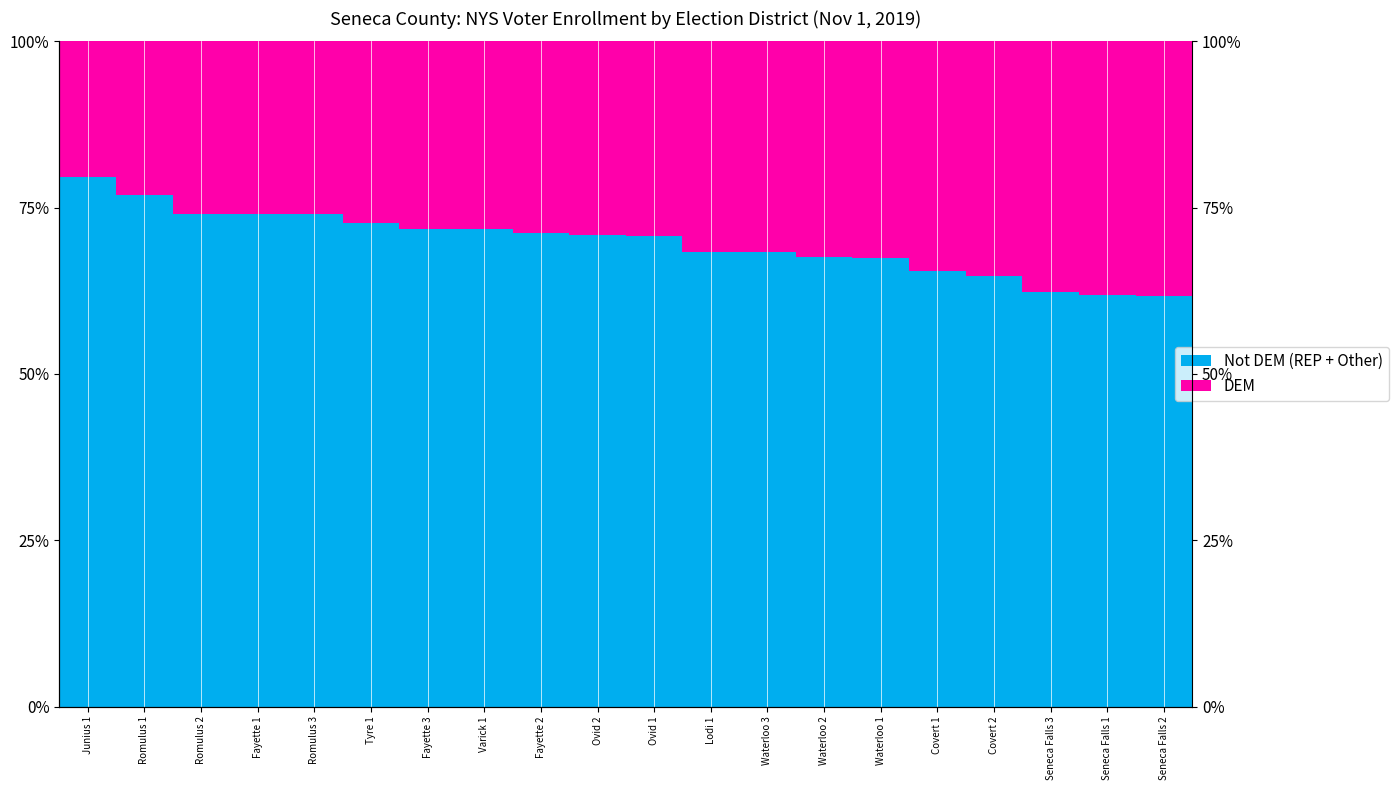

What is the value of the DEM bar at the 6th from the left?

0.3